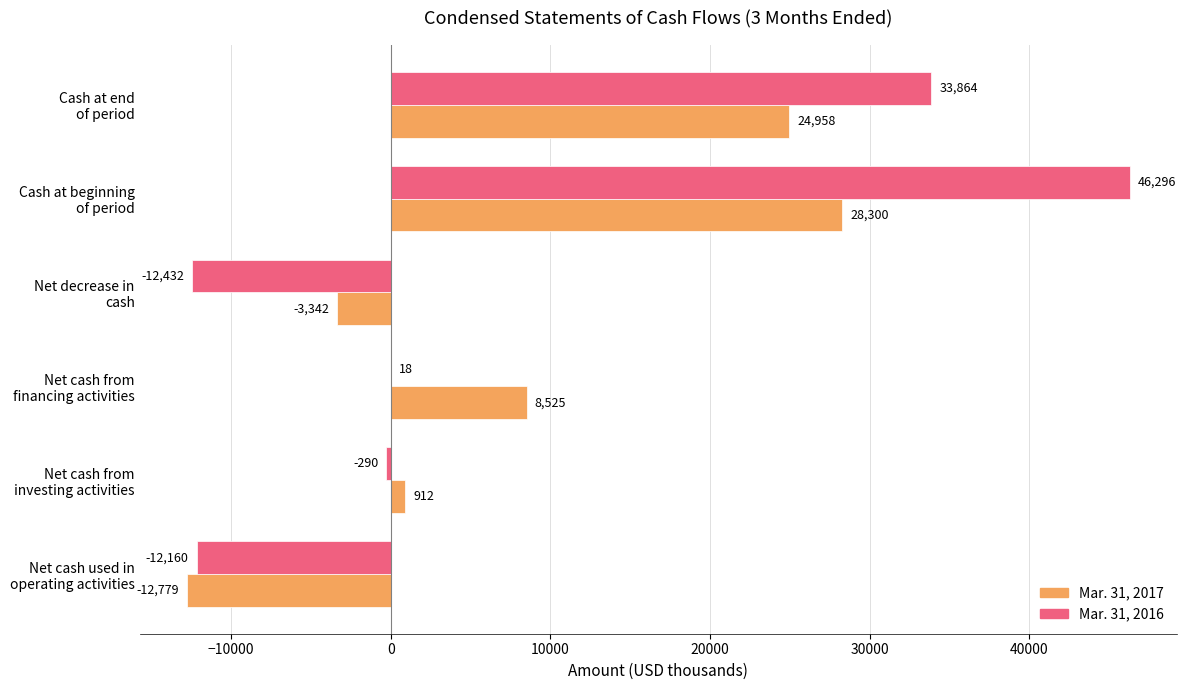

What is the maximum value shown in the chart?

46296